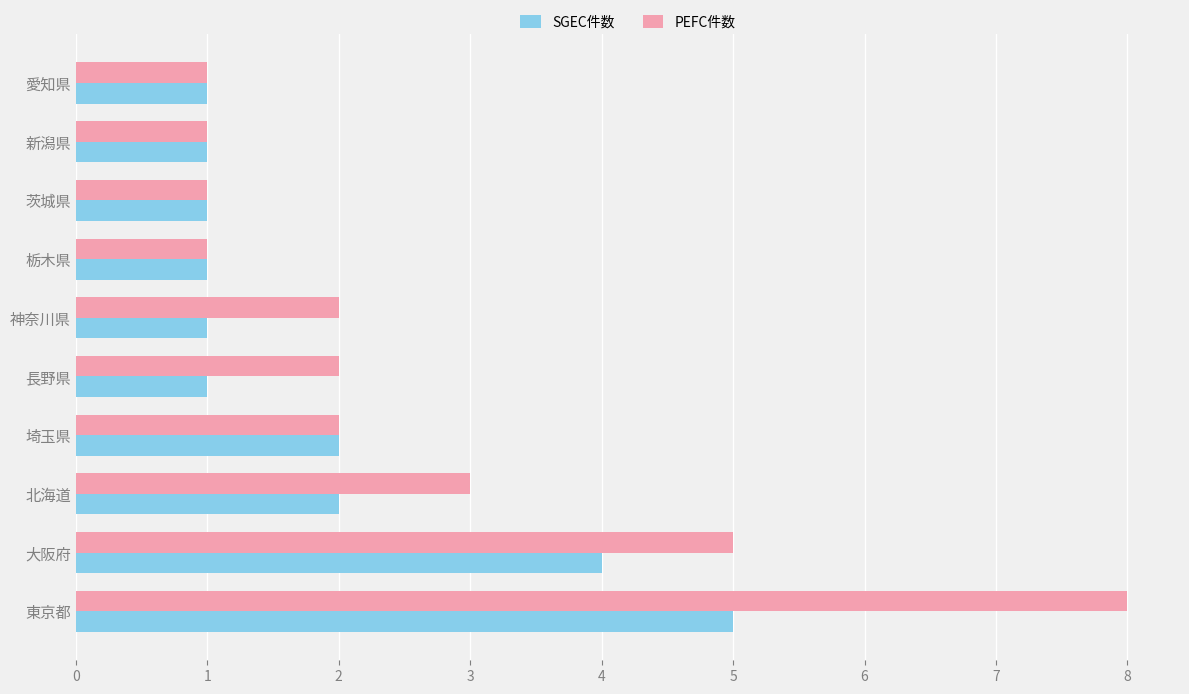

What is the lowest value of the PEFC件数 series?

1